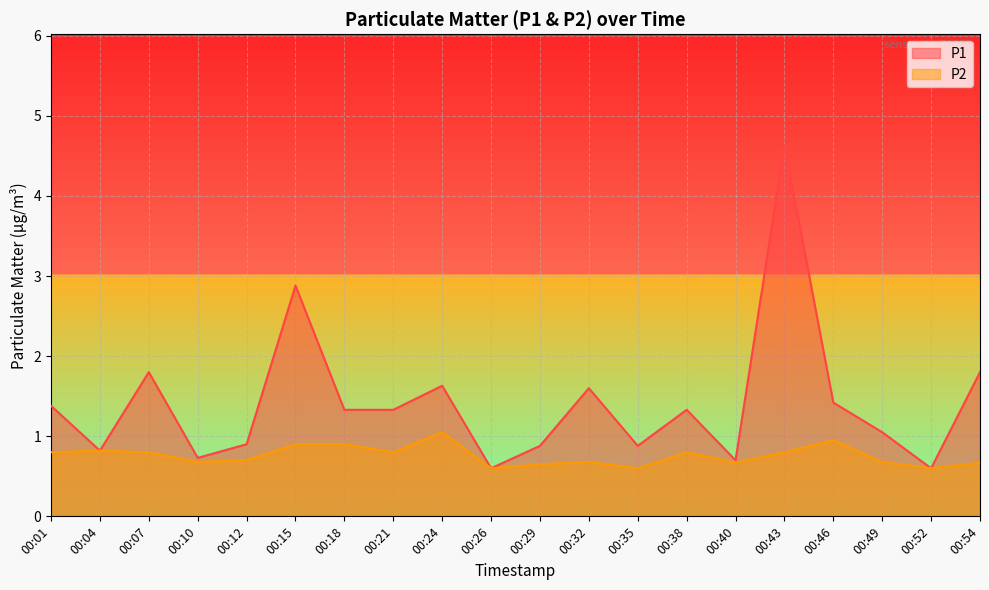

True or false: P1 and P2 cross at least once.

False